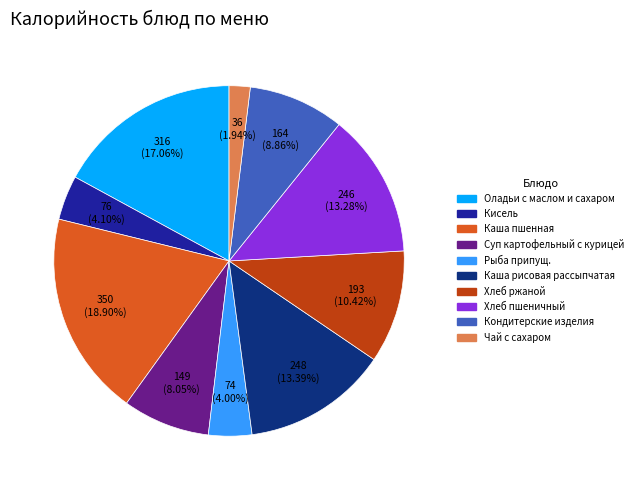

Does any single category account for the majority?

No